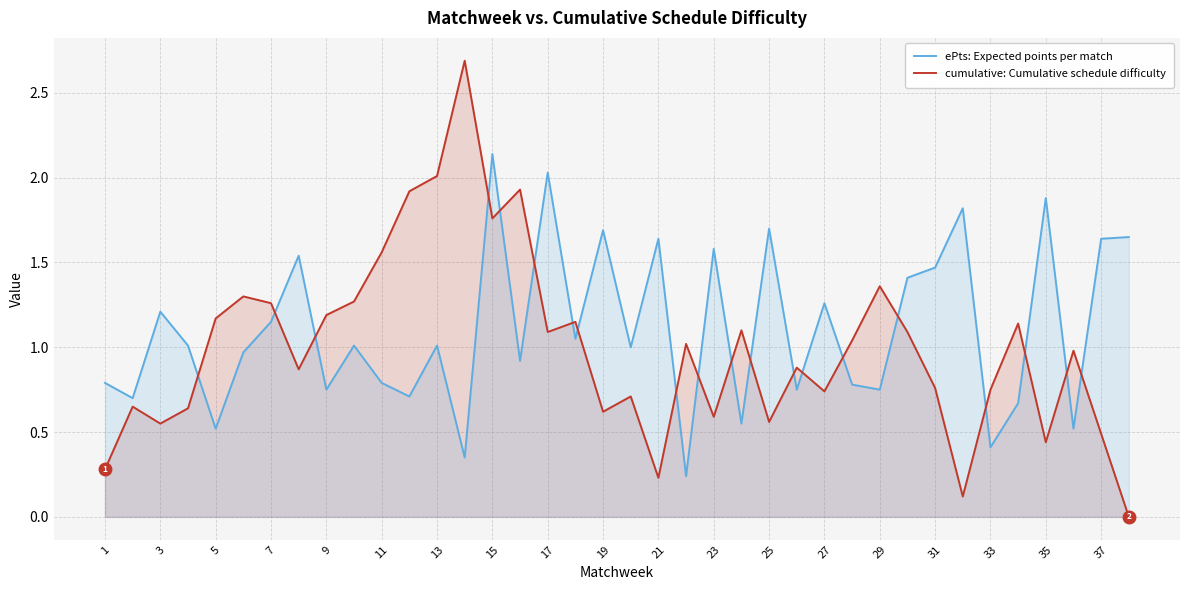

What are all the series names shown in the legend?

ePts: Expected points per match, cumulative: Cumulative schedule difficulty